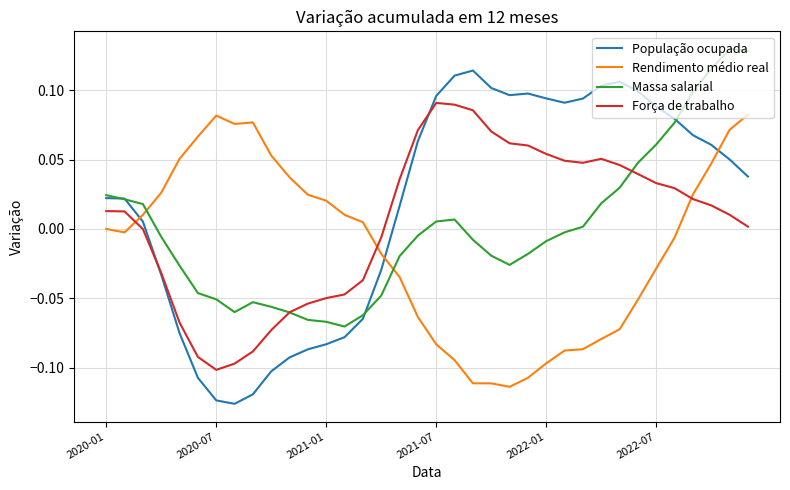

After their last crossing, which series has the higher values: Rendimento médio real or População ocupada?

Rendimento médio real